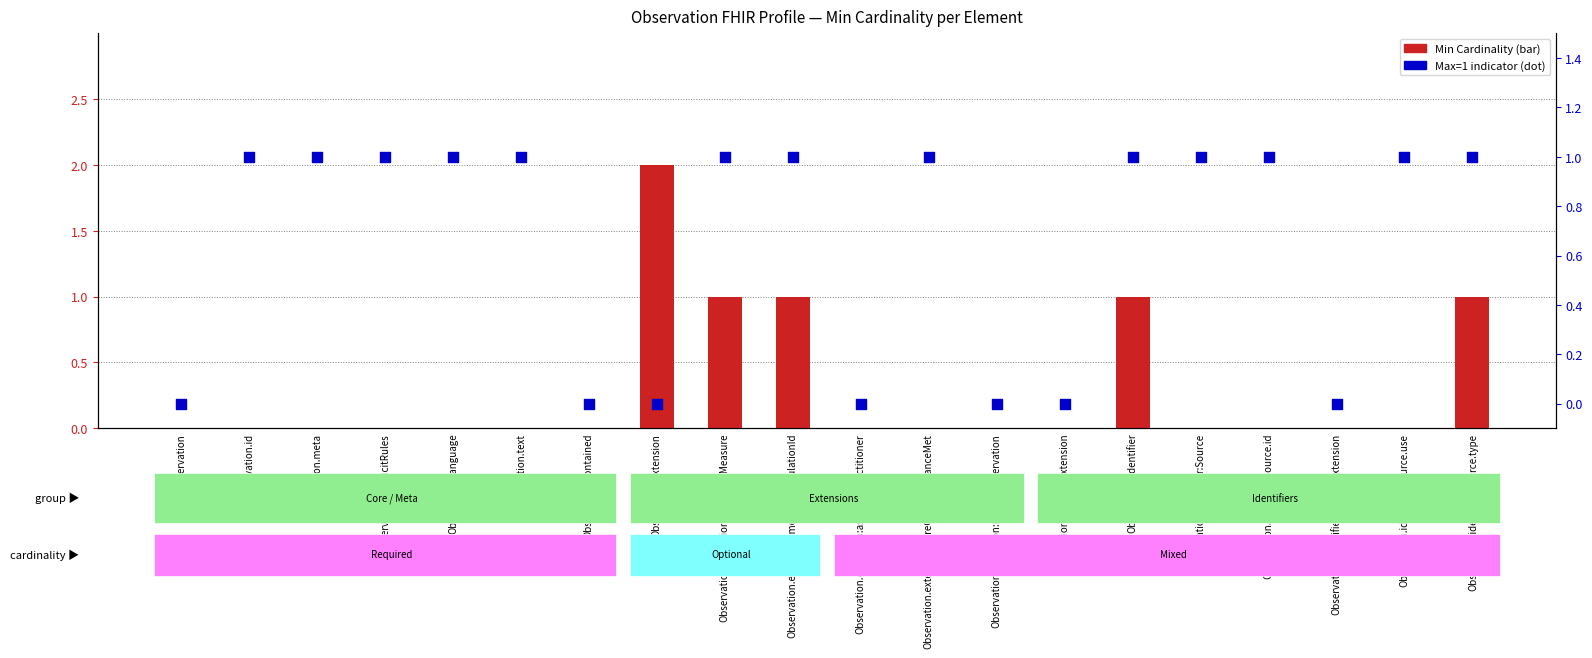

What is the total value across all series at Observation.identifier:Source.id?

1